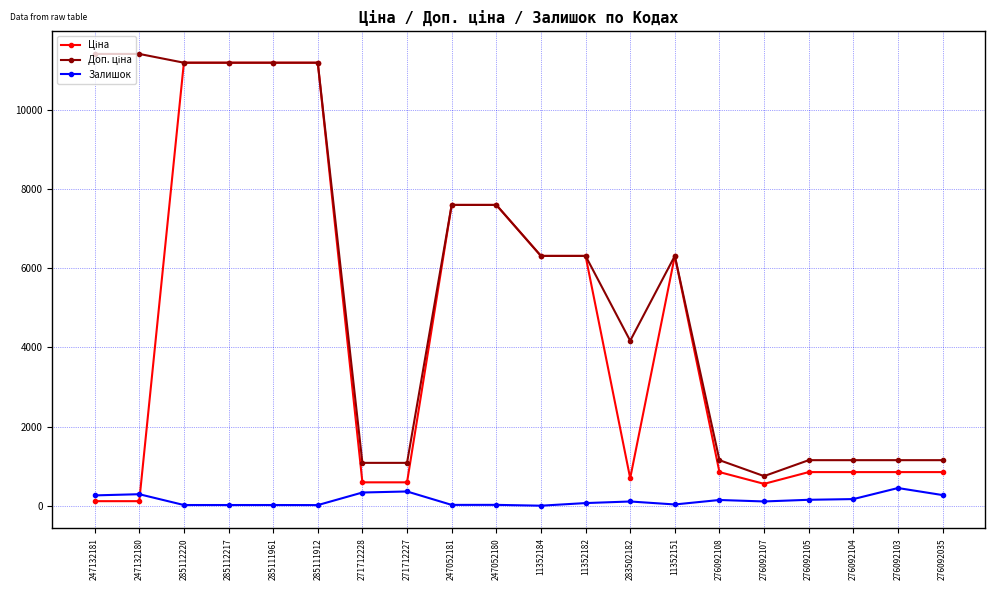

What is the value of the Залишок point at the 2nd from the left?

290.0